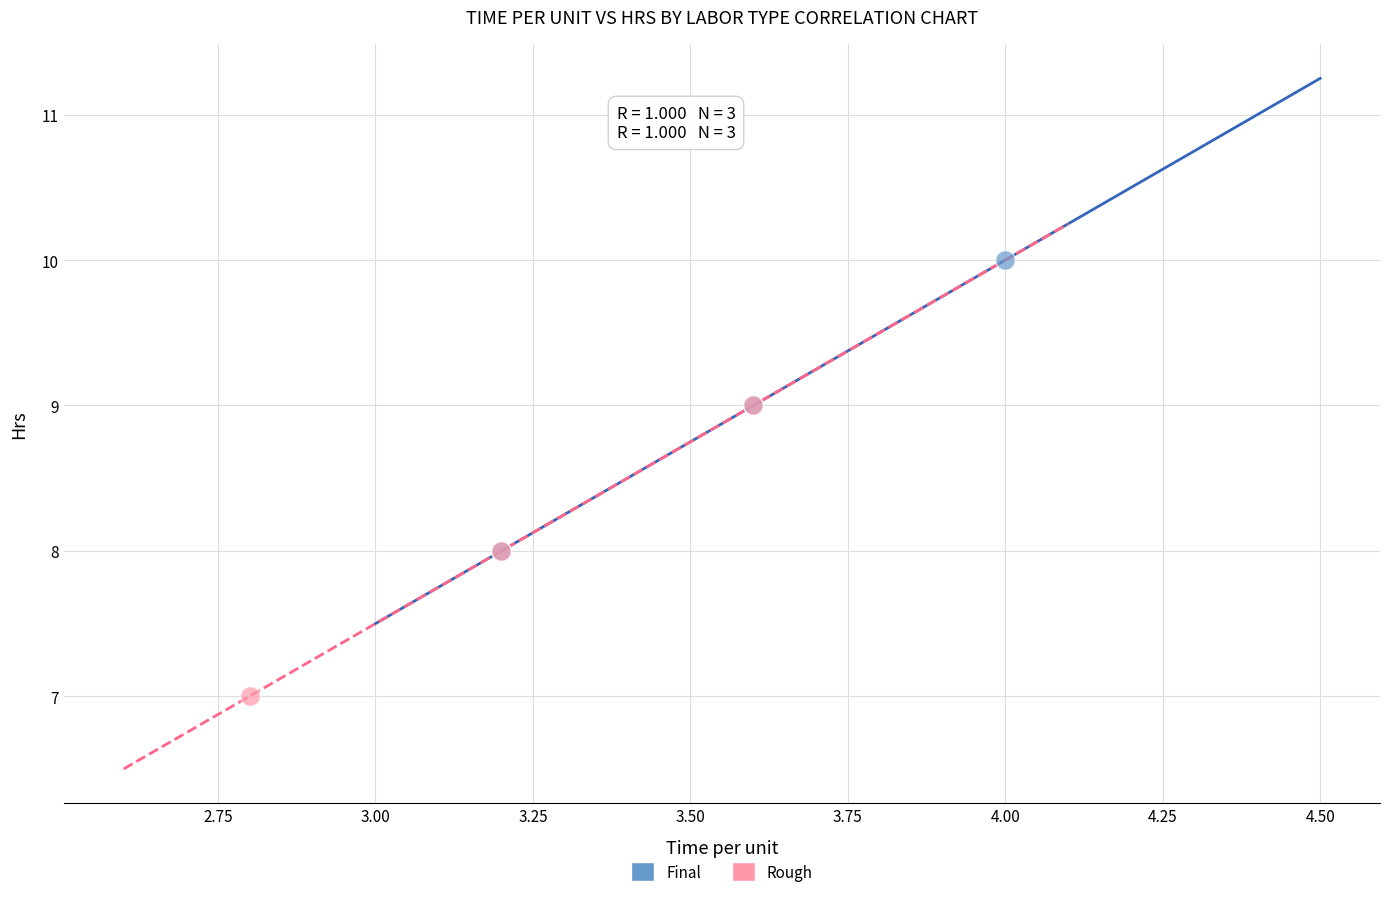

Which series contains the highest Y value?

Final